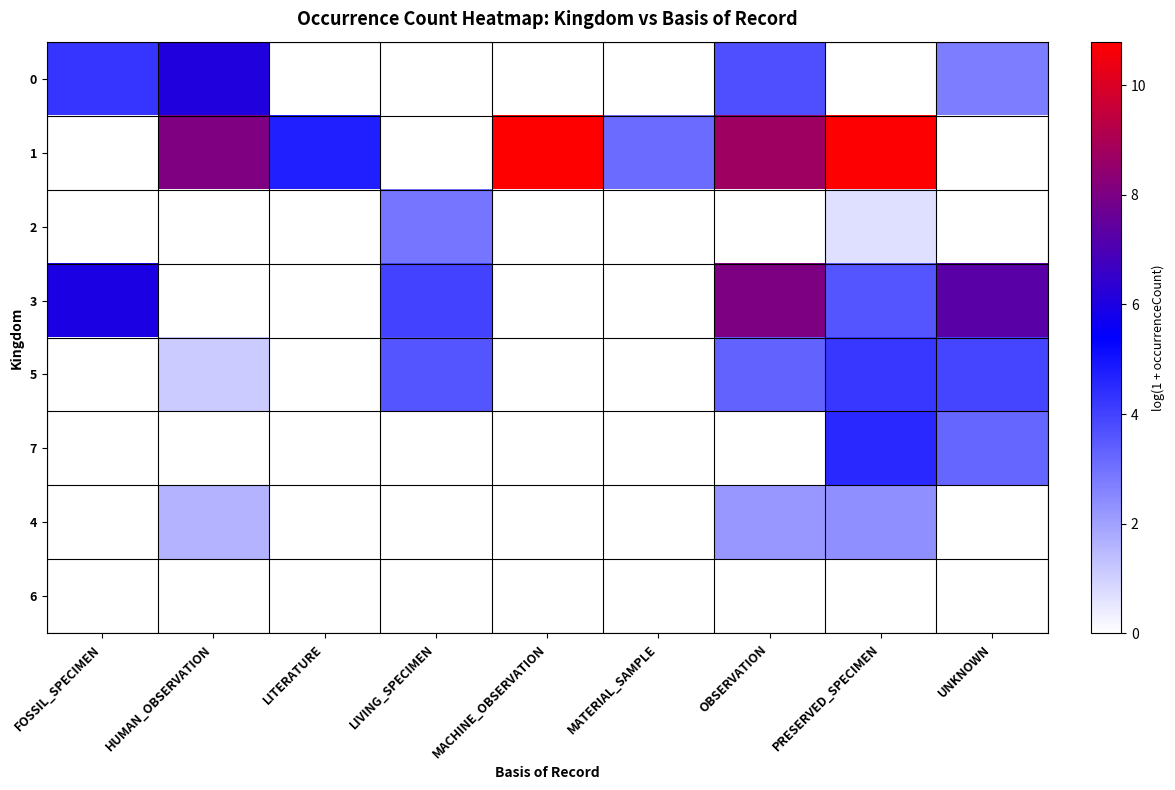

Reading left to right, list all the values displayed in this chart.

0: FOSSIL_SPECIMEN=4.3	HUMAN_OBSERVATION=6.1	LITERATURE=0.0	LIVING_SPECIMEN=0.0	MACHINE_OBSERVATION=0.0	MATERIAL_SAMPLE=0.0	OBSERVATION=3.7	PRESERVED_SPECIMEN=0.0	UNKNOWN=2.8
1: FOSSIL_SPECIMEN=0.0	HUMAN_OBSERVATION=8.1	LITERATURE=4.7	LIVING_SPECIMEN=0.0	MACHINE_OBSERVATION=10.8	MATERIAL_SAMPLE=3.1	OBSERVATION=8.7	PRESERVED_SPECIMEN=10.7	UNKNOWN=0.0
2: FOSSIL_SPECIMEN=0.0	HUMAN_OBSERVATION=0.0	LITERATURE=0.0	LIVING_SPECIMEN=2.9	MACHINE_OBSERVATION=0.0	MATERIAL_SAMPLE=0.0	OBSERVATION=0.0	PRESERVED_SPECIMEN=0.7	UNKNOWN=0.0
3: FOSSIL_SPECIMEN=6.0	HUMAN_OBSERVATION=0.0	LITERATURE=0.0	LIVING_SPECIMEN=4.0	MACHINE_OBSERVATION=0.0	MATERIAL_SAMPLE=0.0	OBSERVATION=8.0	PRESERVED_SPECIMEN=3.6	UNKNOWN=7.3
5: FOSSIL_SPECIMEN=0.0	HUMAN_OBSERVATION=1.1	LITERATURE=0.0	LIVING_SPECIMEN=3.6	MACHINE_OBSERVATION=0.0	MATERIAL_SAMPLE=0.0	OBSERVATION=3.3	PRESERVED_SPECIMEN=4.2	UNKNOWN=3.9
7: FOSSIL_SPECIMEN=0.0	HUMAN_OBSERVATION=0.0	LITERATURE=0.0	LIVING_SPECIMEN=0.0	MACHINE_OBSERVATION=0.0	MATERIAL_SAMPLE=0.0	OBSERVATION=0.0	PRESERVED_SPECIMEN=4.5	UNKNOWN=3.3
4: FOSSIL_SPECIMEN=0.0	HUMAN_OBSERVATION=1.6	LITERATURE=0.0	LIVING_SPECIMEN=0.0	MACHINE_OBSERVATION=0.0	MATERIAL_SAMPLE=0.0	OBSERVATION=2.2	PRESERVED_SPECIMEN=2.4	UNKNOWN=0.0
6: FOSSIL_SPECIMEN=0.0	HUMAN_OBSERVATION=0.0	LITERATURE=0.0	LIVING_SPECIMEN=0.0	MACHINE_OBSERVATION=0.0	MATERIAL_SAMPLE=0.0	OBSERVATION=0.0	PRESERVED_SPECIMEN=0.0	UNKNOWN=0.0